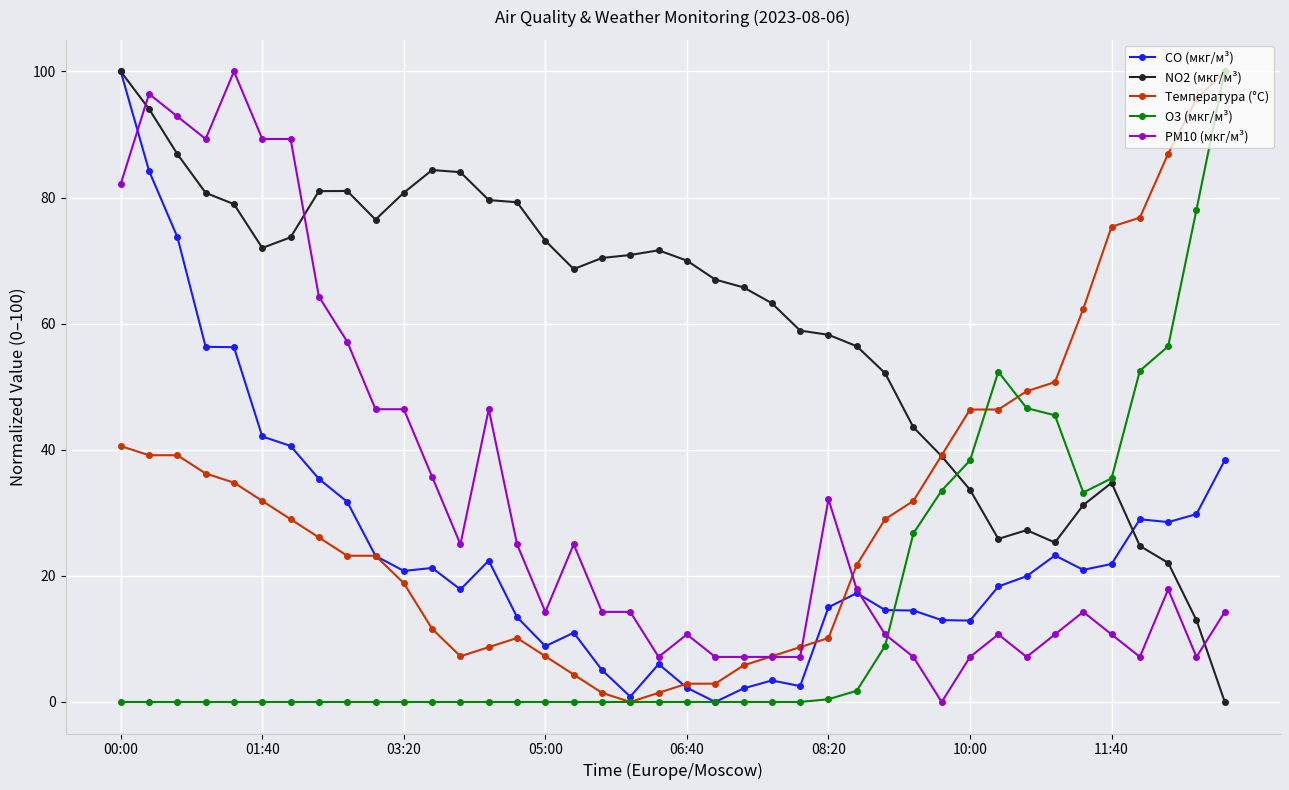

What is the value of the PM10 (мкг/м³) point at the 17th from the left?

25.0